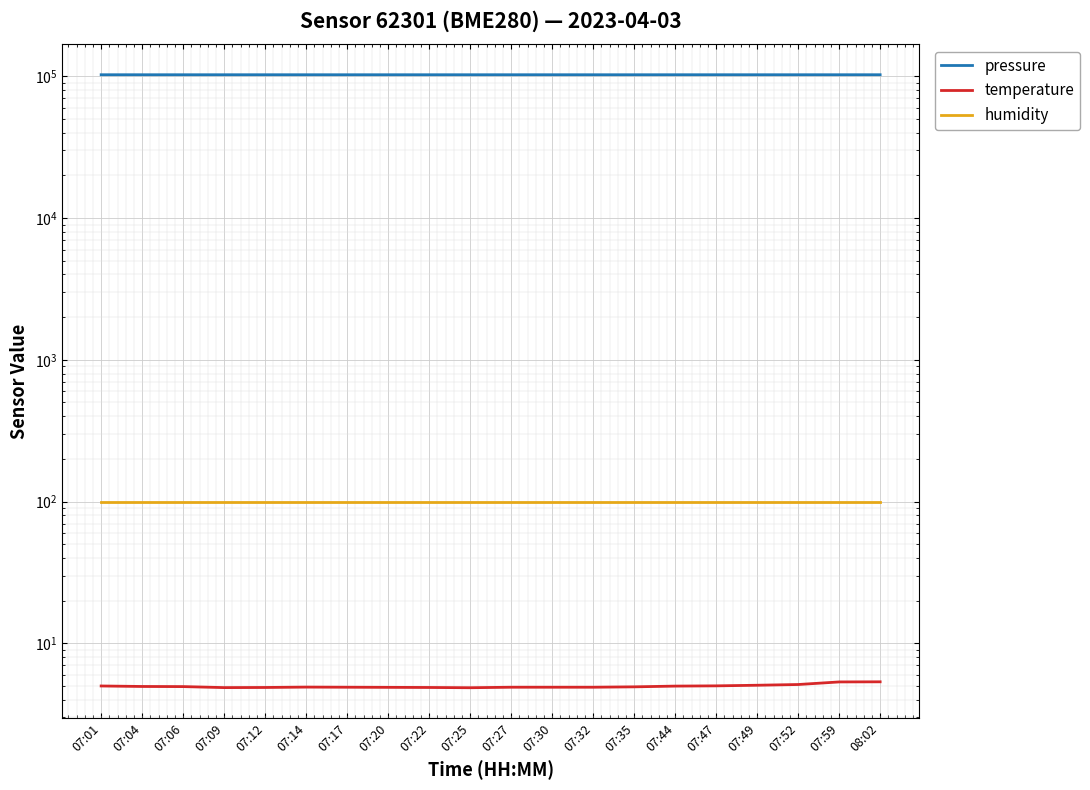

What position from the right is 07:49?

4